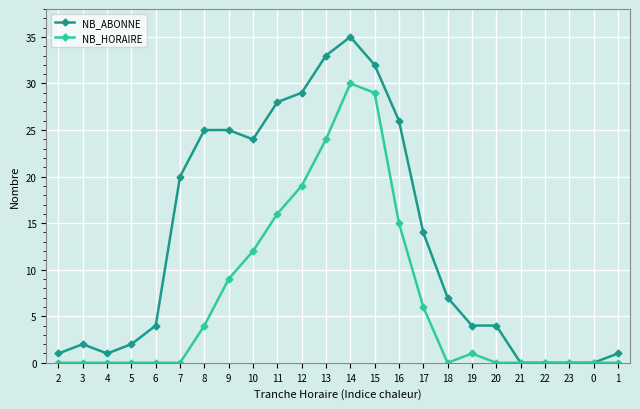

True or false: NB_HORAIRE has more than 1 interior local peaks.

True